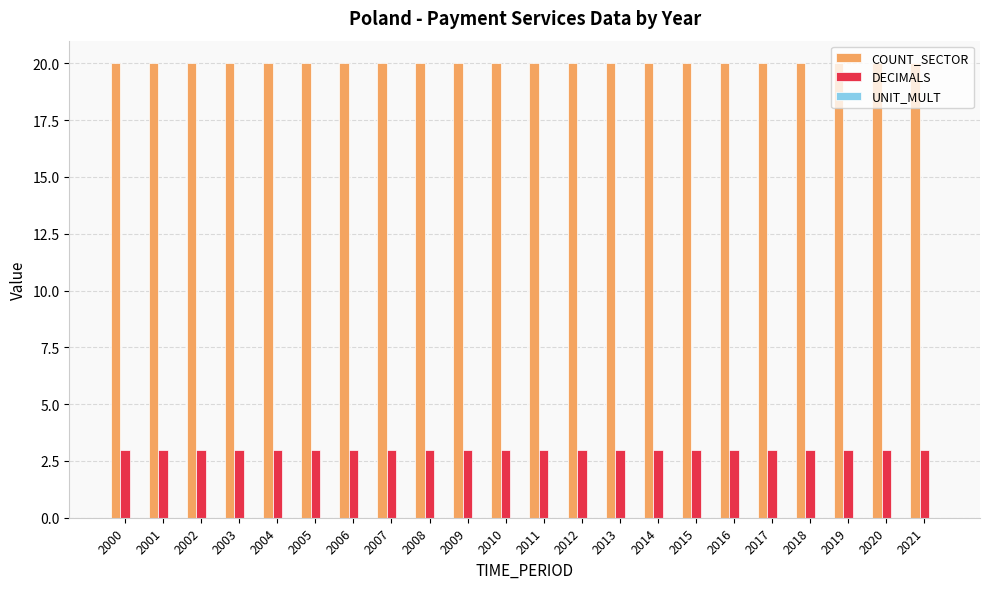

List the series in order of their peak value, highest first.

COUNT_SECTOR, DECIMALS